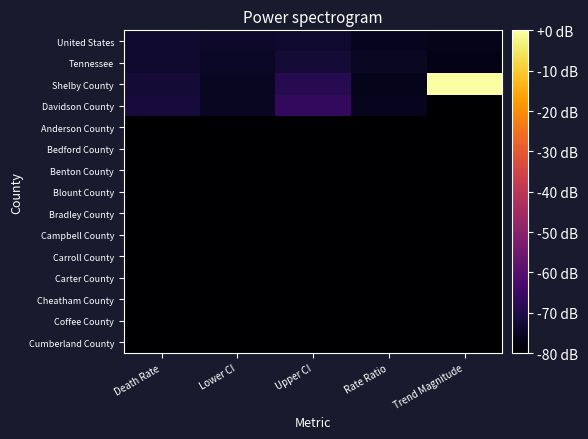

Which series has the widest spread of values?

Shelby County